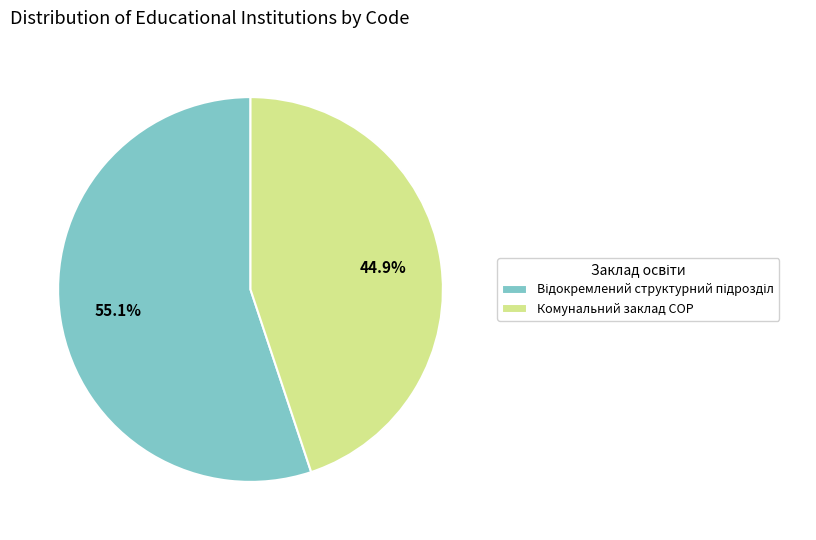

How much of the chart is everything except Комунальний заклад СОР?

55.1%